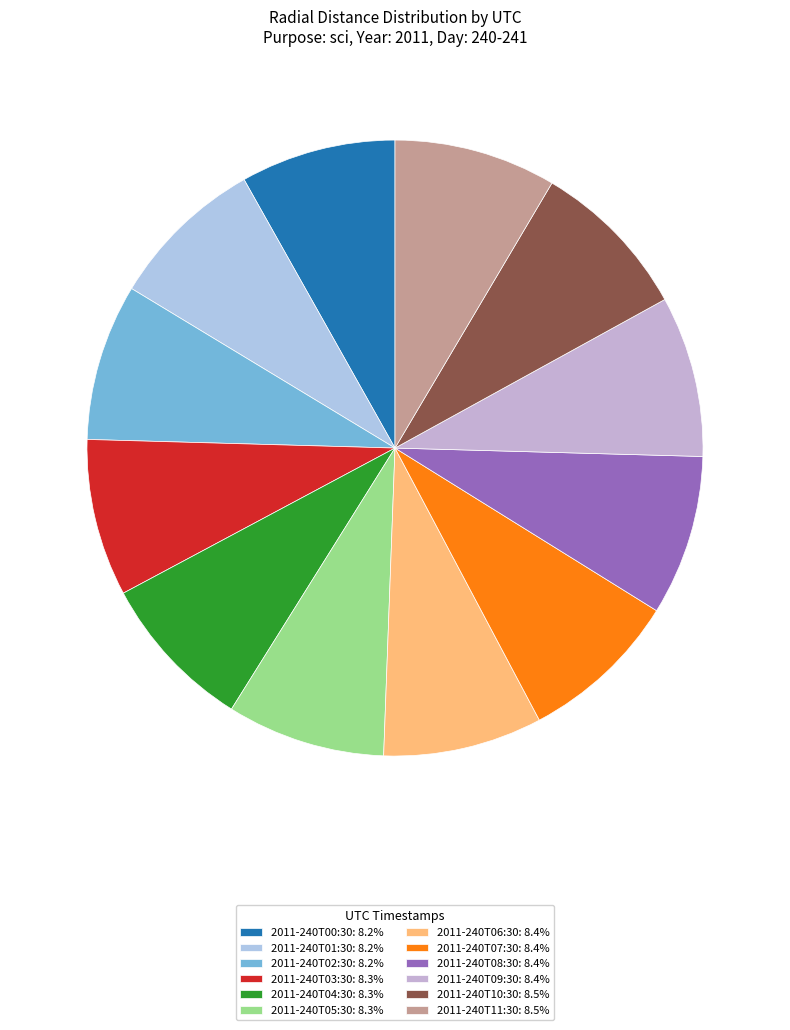

To the nearest percent, what portion does 2011-240T04:30 represent?

8%